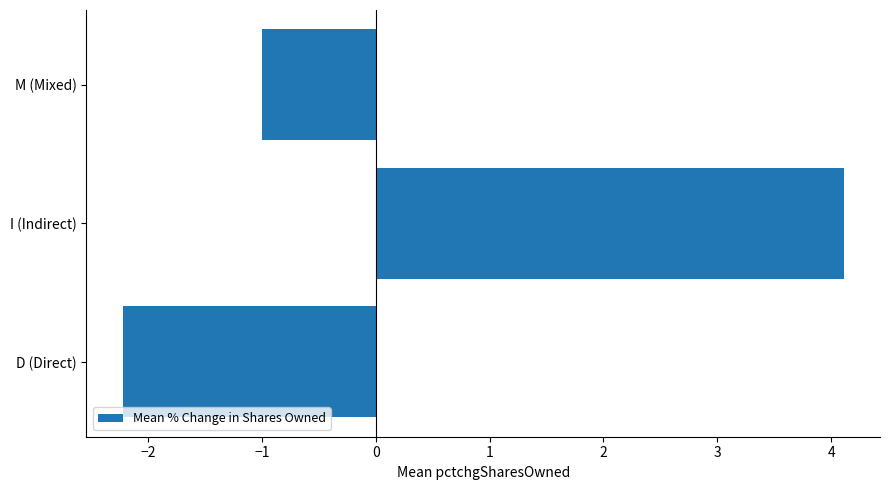

What is the minimum value shown in the chart?

-2.2